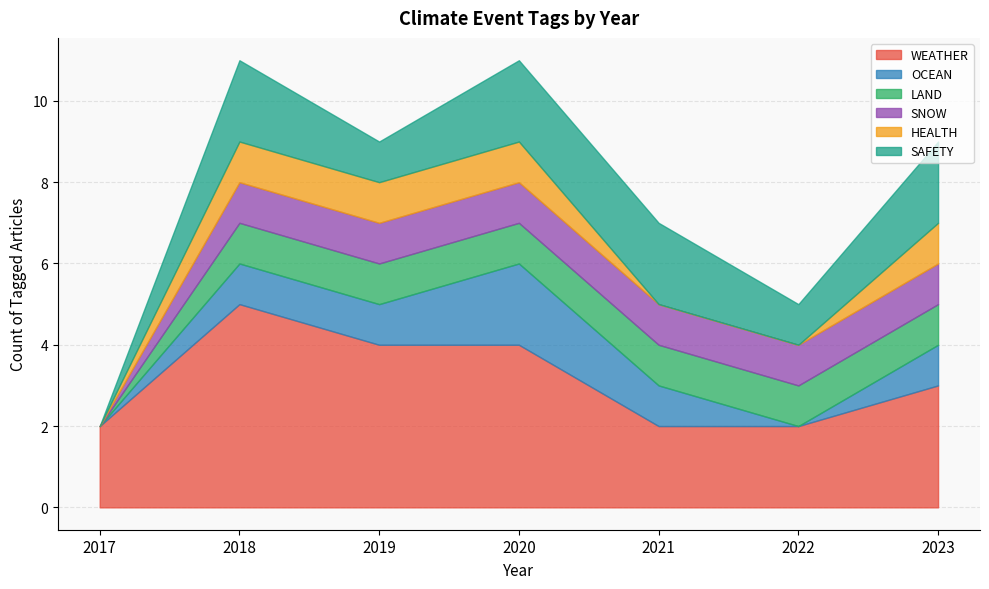

What are all the series names shown in the legend?

WEATHER, OCEAN, LAND, SNOW, HEALTH, SAFETY